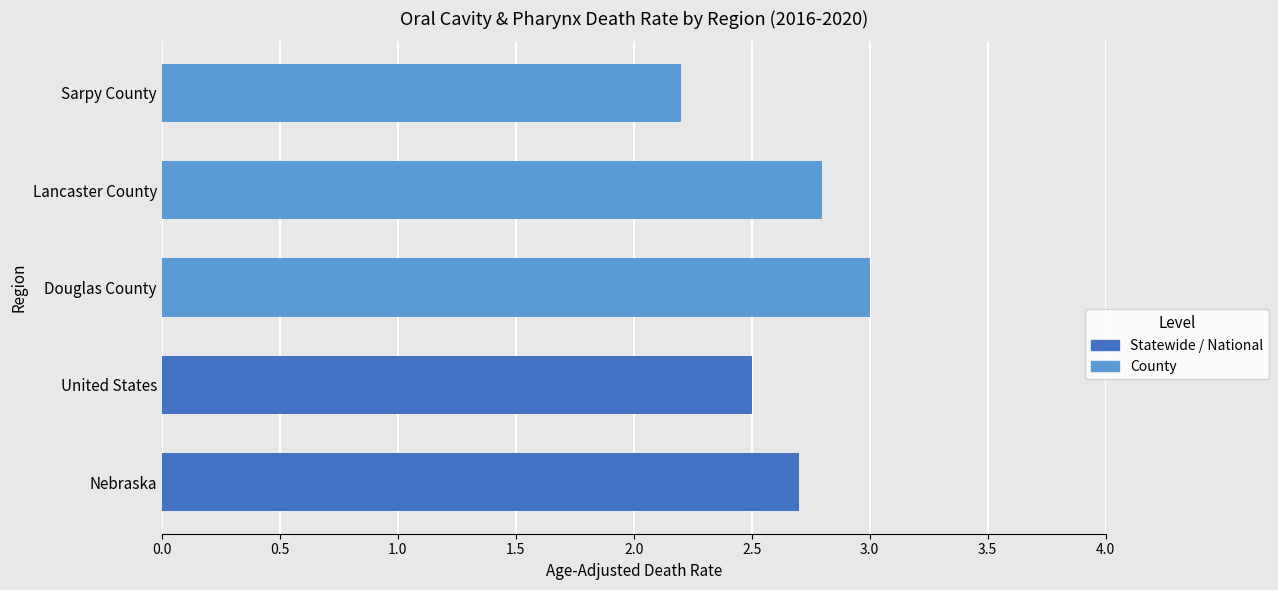

Reading top to bottom, list all the values displayed in this chart.

Sarpy County=2.2	Lancaster County=2.8	Douglas County=3.0	United States=2.5	Nebraska=2.7